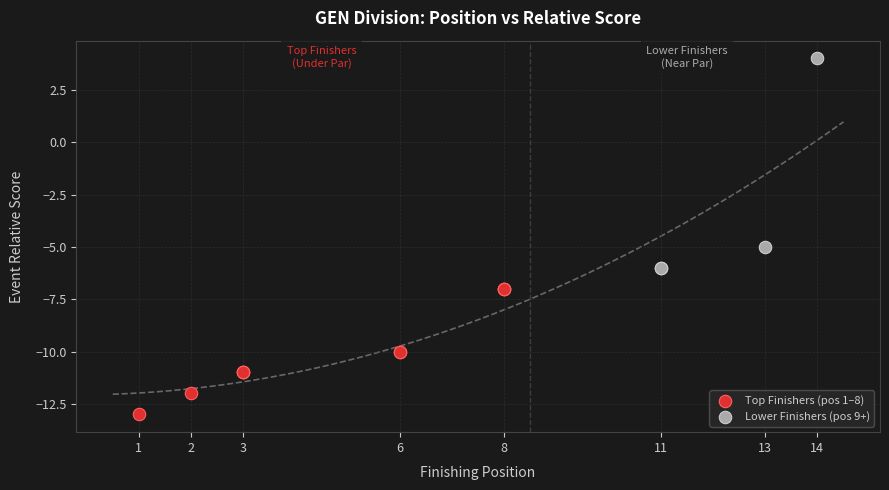

Which series reaches the minimum Y coordinate?

Top Finishers (pos 1–8)